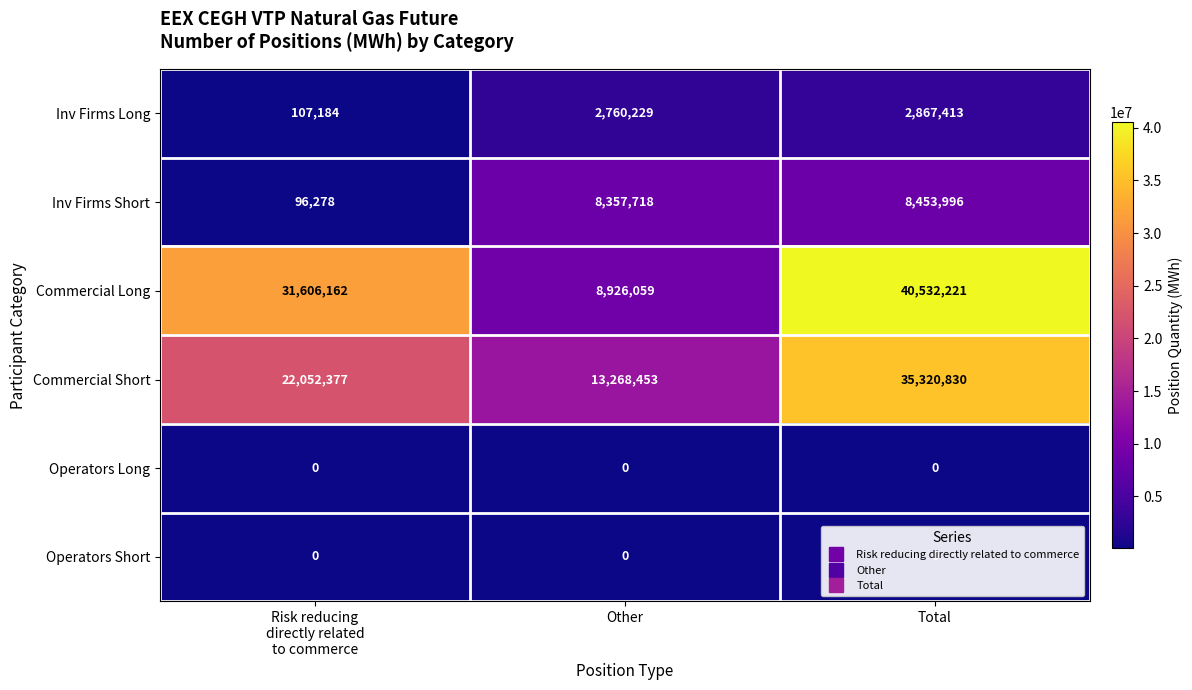

At which category is the sum across all series the highest?

Total